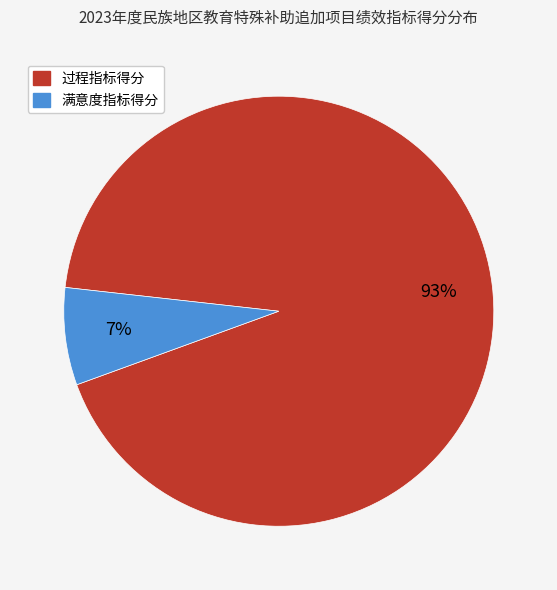

To the nearest percent, what is the average slice percentage?

50%